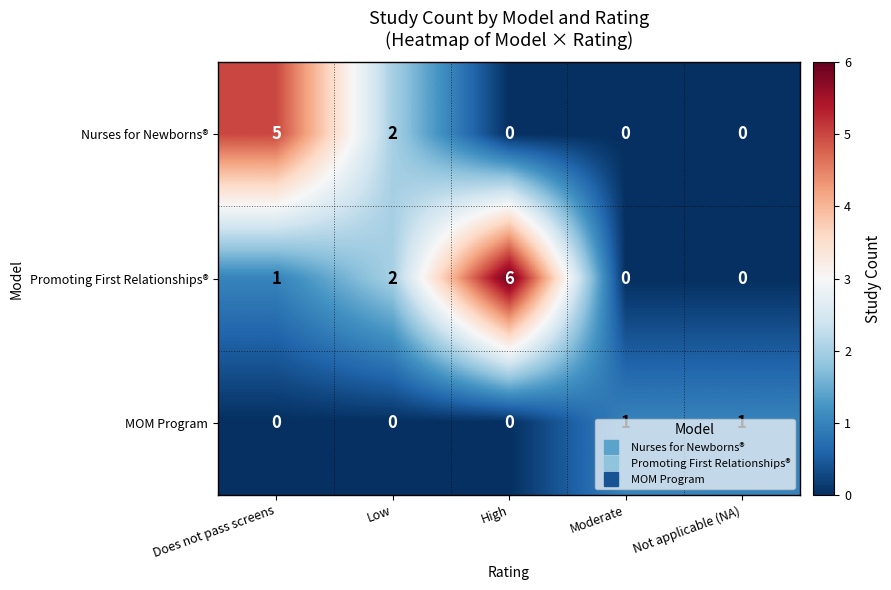

List the series in order of their overall mean, lowest first.

MOM Program, Nurses for Newborns®, Promoting First Relationships®